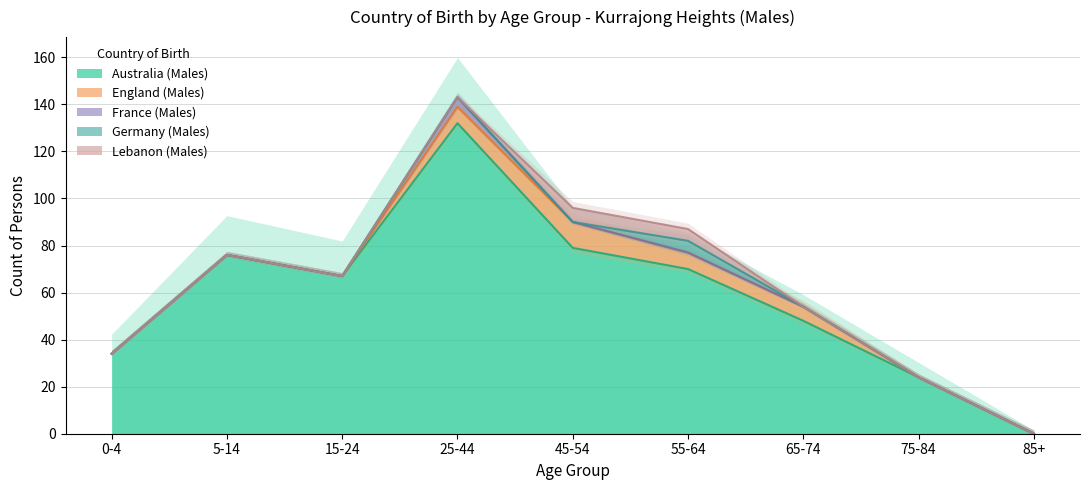

The England (Males) series shows 7 at 5-14. True or false?

False